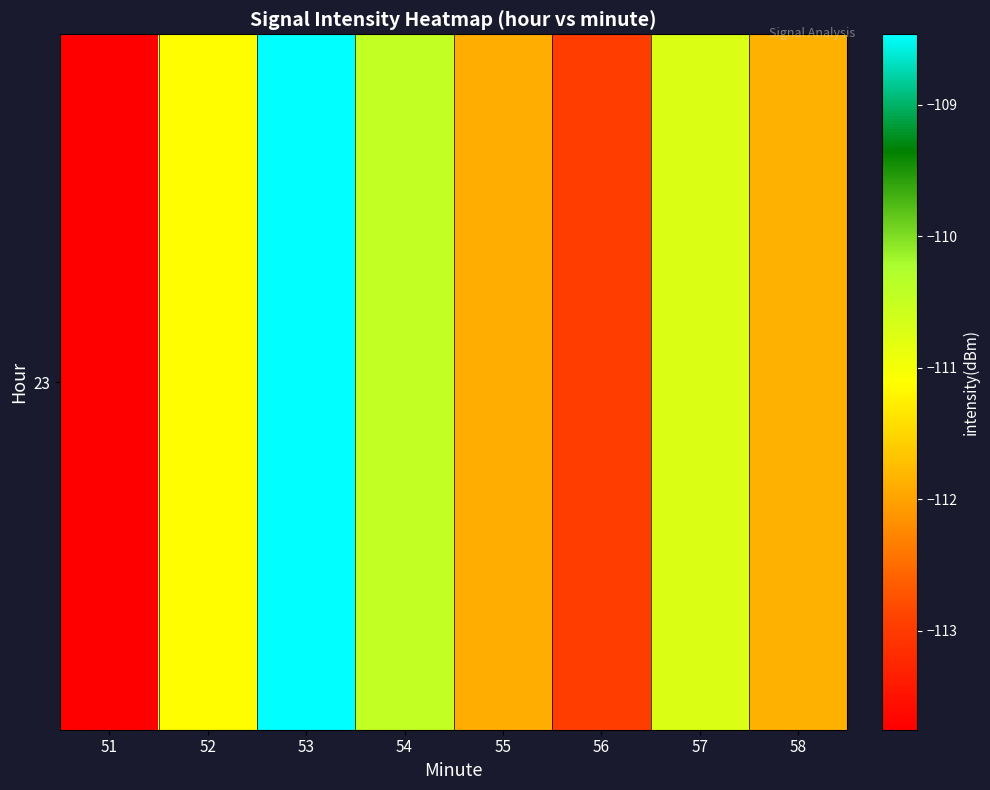

Reading left to right, transcribe all the data shown in this chart.

-113.8	-111.1	-108.5	-110.5	-111.9	-113.0	-110.7	-111.9